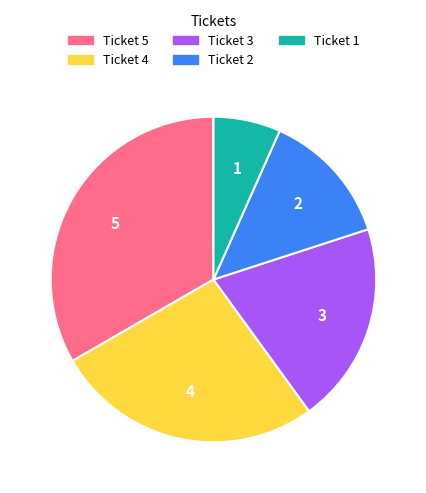

Rank the categories by value from highest to lowest.

Ticket 5, Ticket 4, Ticket 3, Ticket 2, Ticket 1